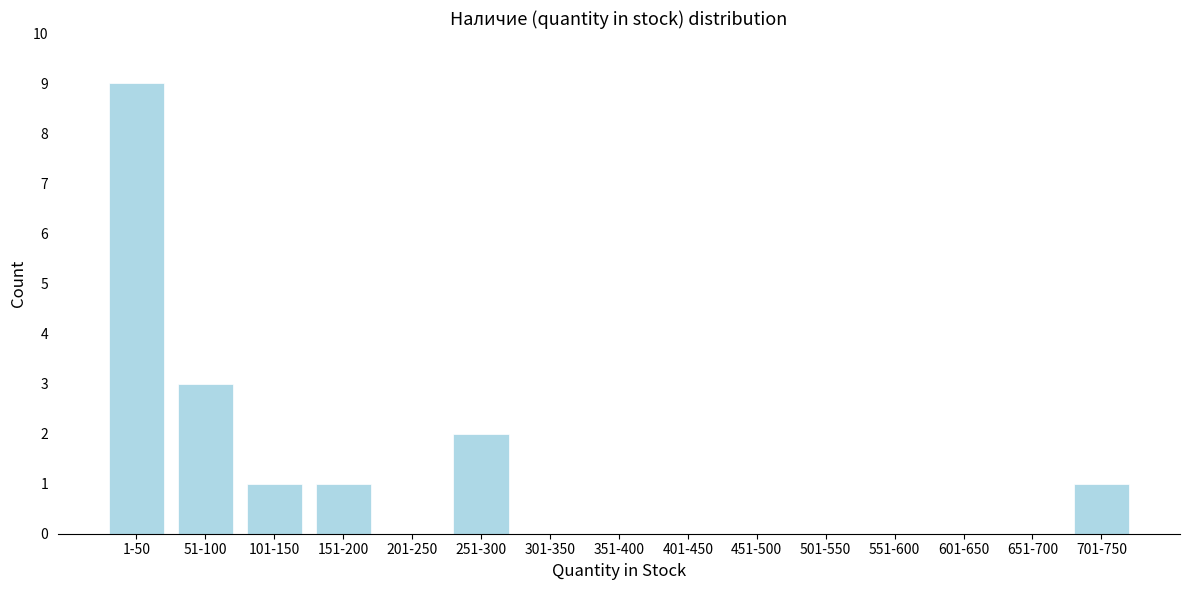

Reading left to right, what are all the values shown in this chart?

1-50=9	51-100=3	101-150=1	151-200=1	201-250=0	251-300=2	301-350=0	351-400=0	401-450=0	451-500=0	501-550=0	551-600=0	601-650=0	651-700=0	701-750=1